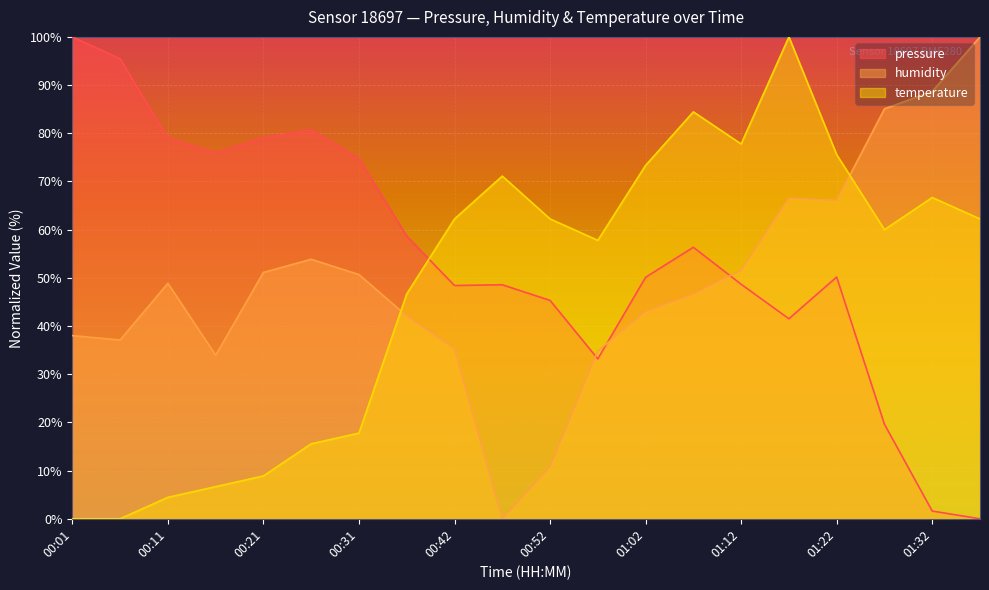

Between 00:26 and 00:57, which series saw the biggest shift?

pressure